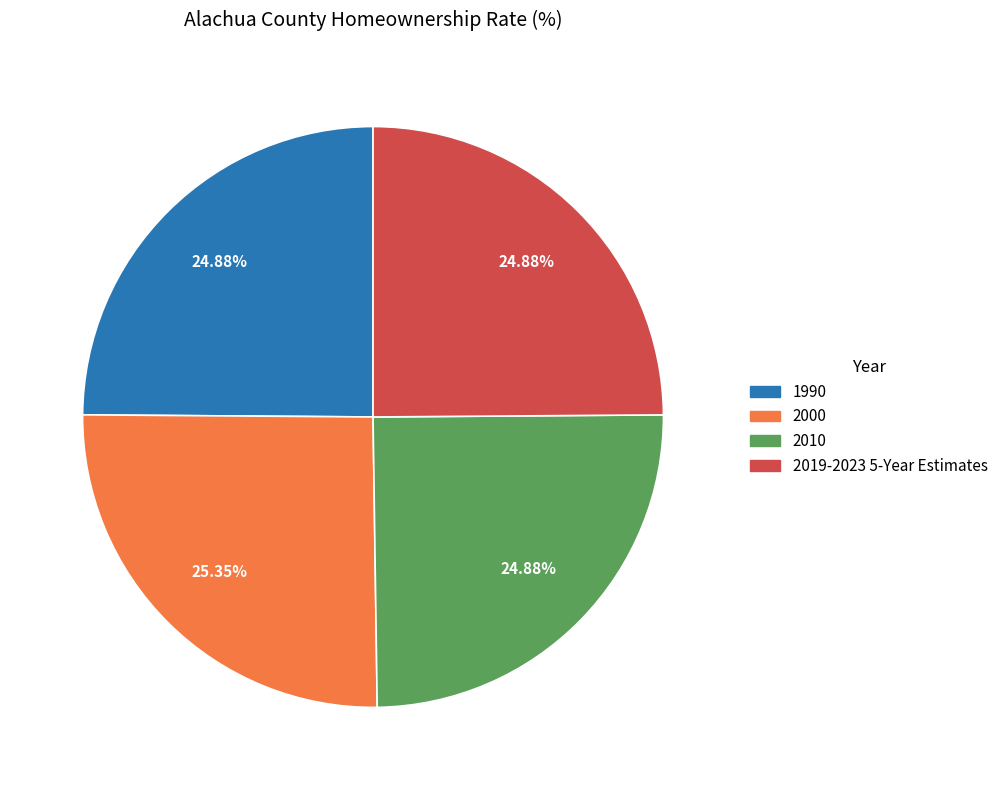

Does any single category account for the majority?

No